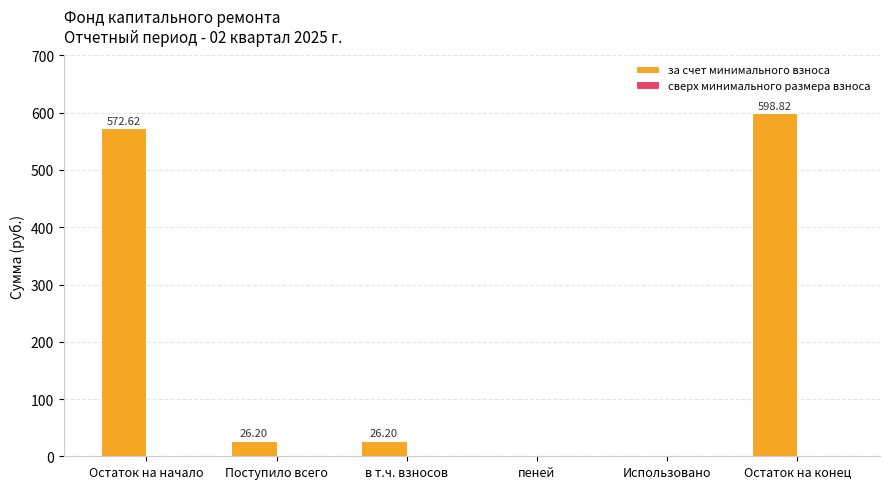

What is the sum of all values?

1223.8